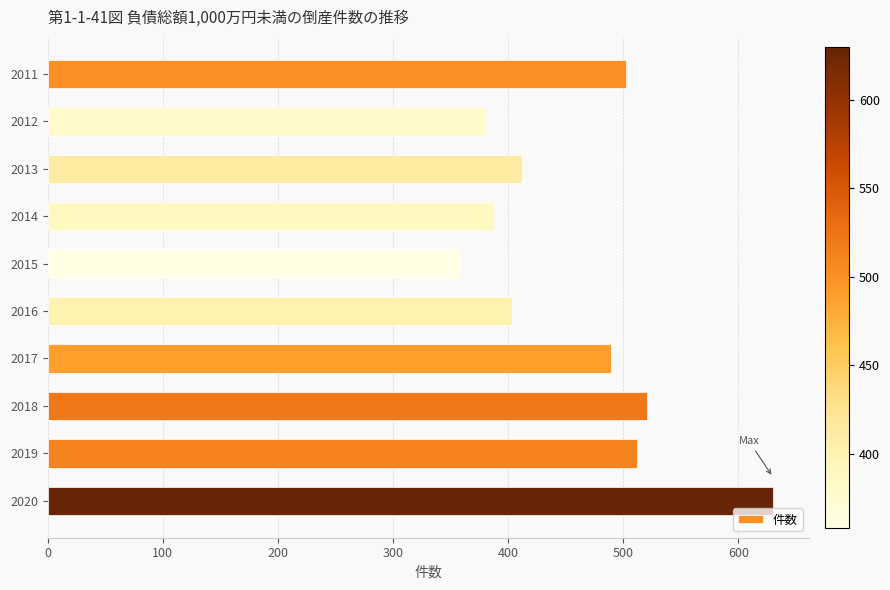

Between 2015 and 2012, which is larger?

2012